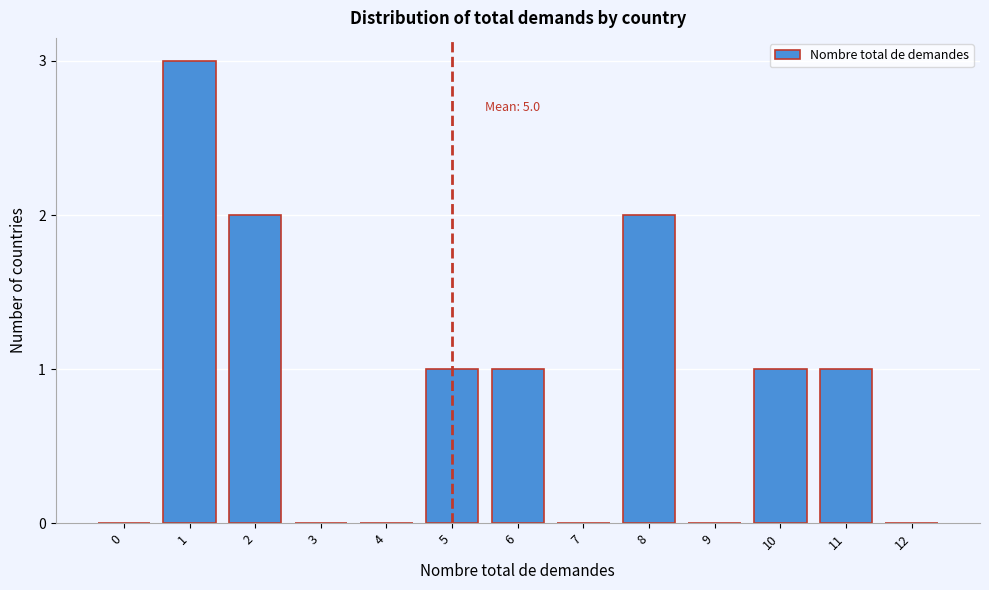

Reading left to right, list all the values displayed in this chart.

0=0	1=3	2=2	3=0	4=0	5=1	6=1	7=0	8=2	9=0	10=1	11=1	12=0